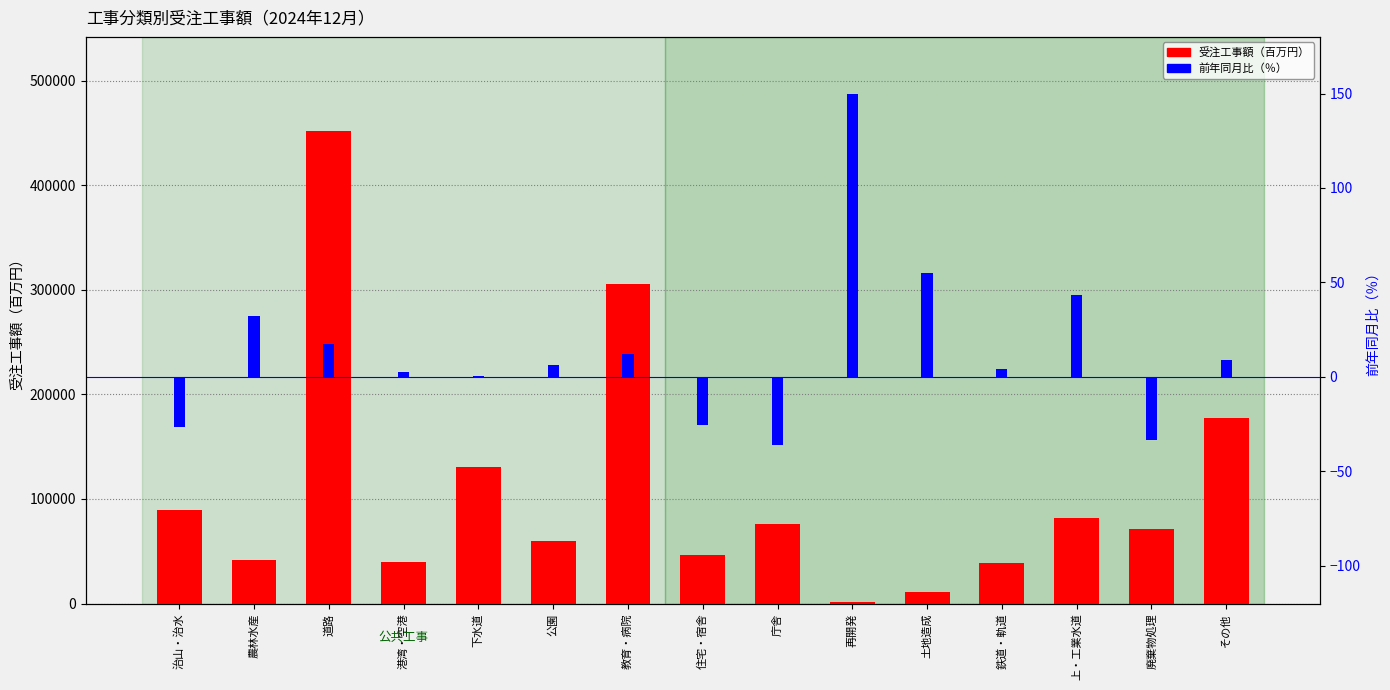

What is the approximate value of 受注工事額（百万円） at 港湾・空港?

39809.1